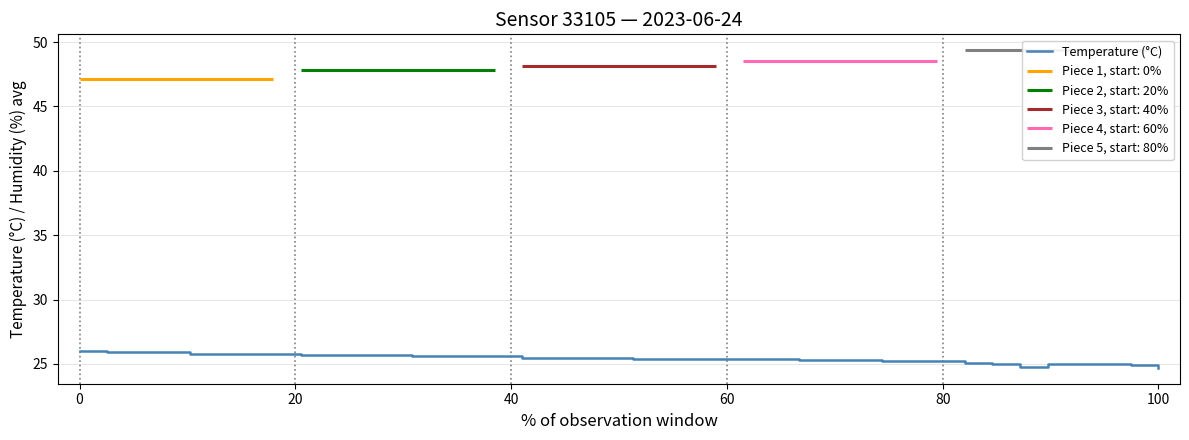

How many lines are shown in the chart?

1